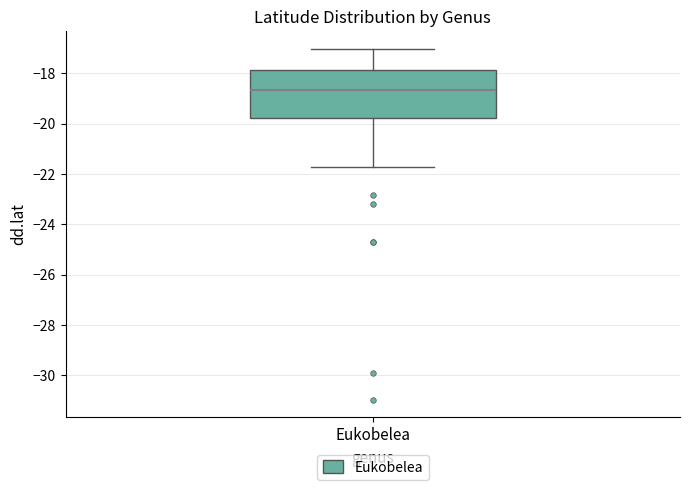

Where is the upper edge of the box for Eukobelea on the y-axis? The values are not printed on the chart, so give them approximately, as read against the axis.

-17.8